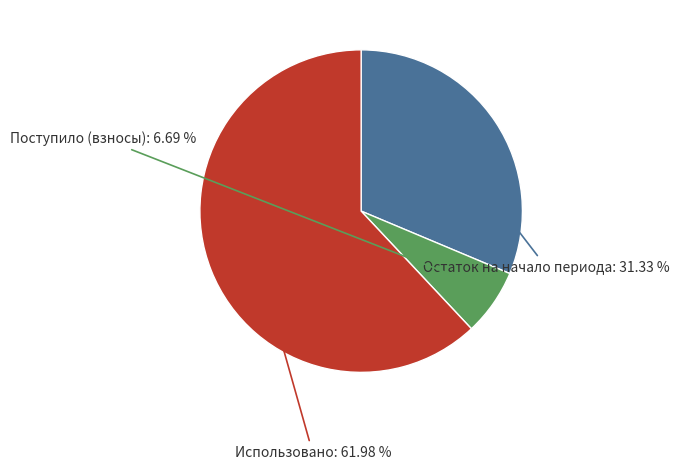

Is there a majority slice in this chart?

Yes